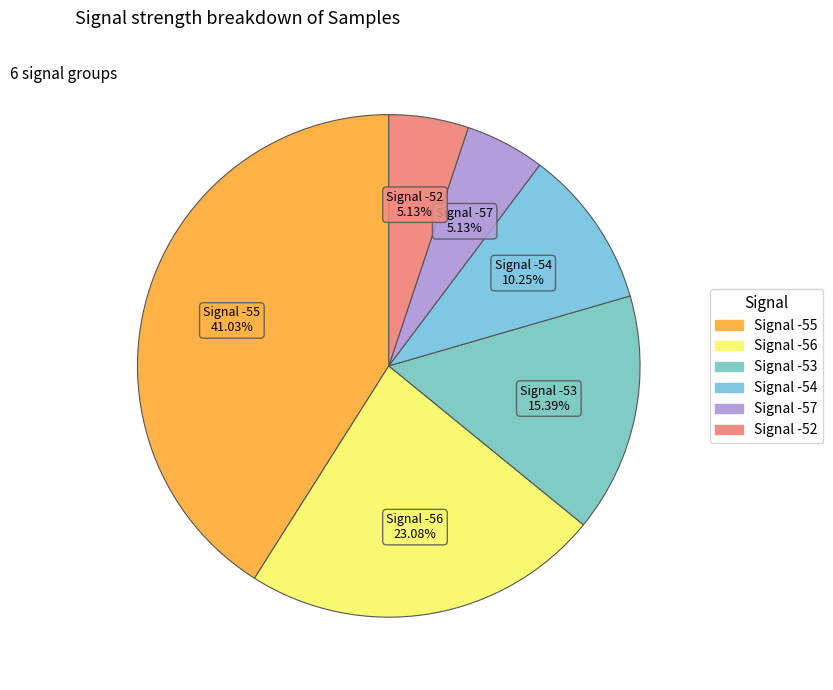

Which has a higher value, Signal -54 or Signal -55?

Signal -55